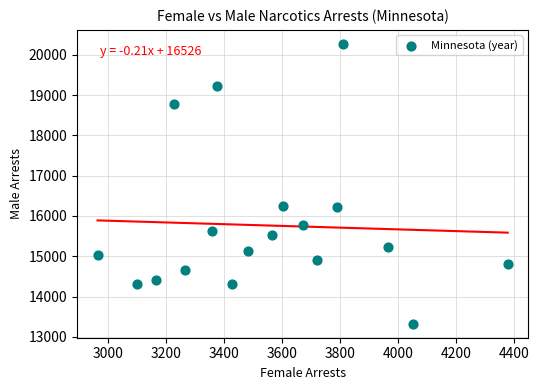

What is the range of Y values (max minus min)?

6944